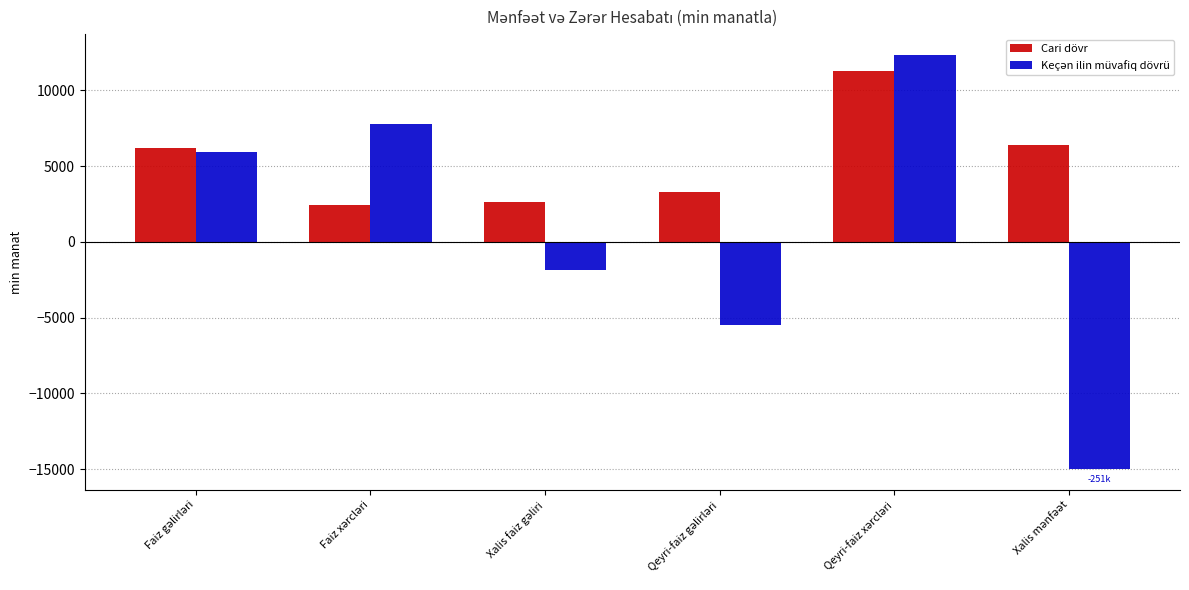

What is the average value of the Cari dövr series?

5374.8